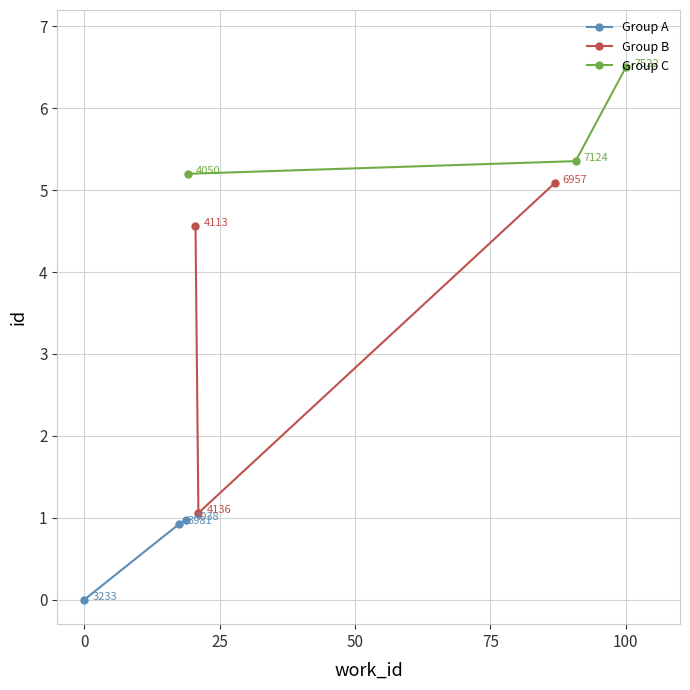

How many values in the Group A series exceed 0?

2